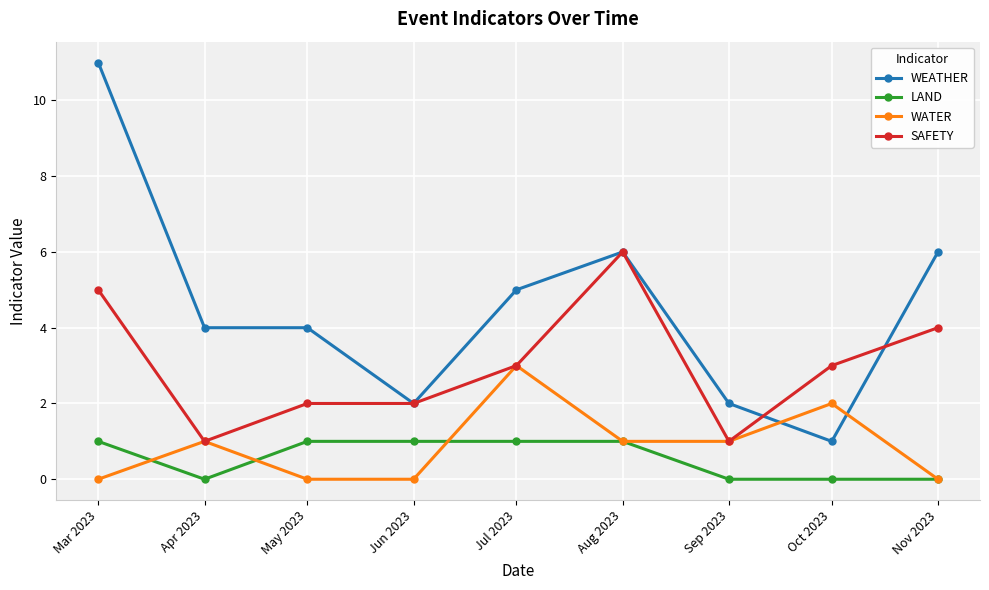

What is the approximate value of WEATHER at Jul 2023?

5